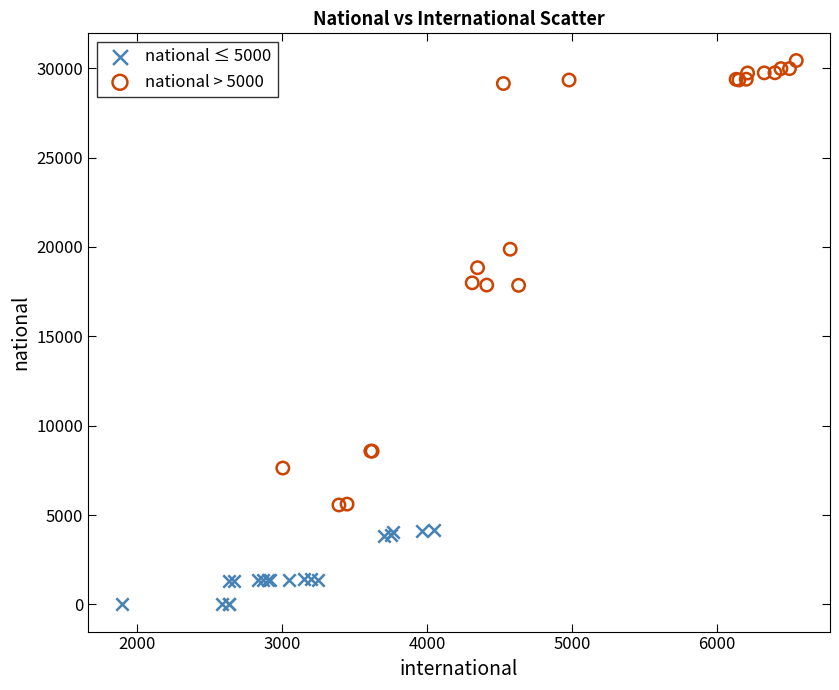

Which series reaches the minimum Y coordinate?

national ≤ 5000